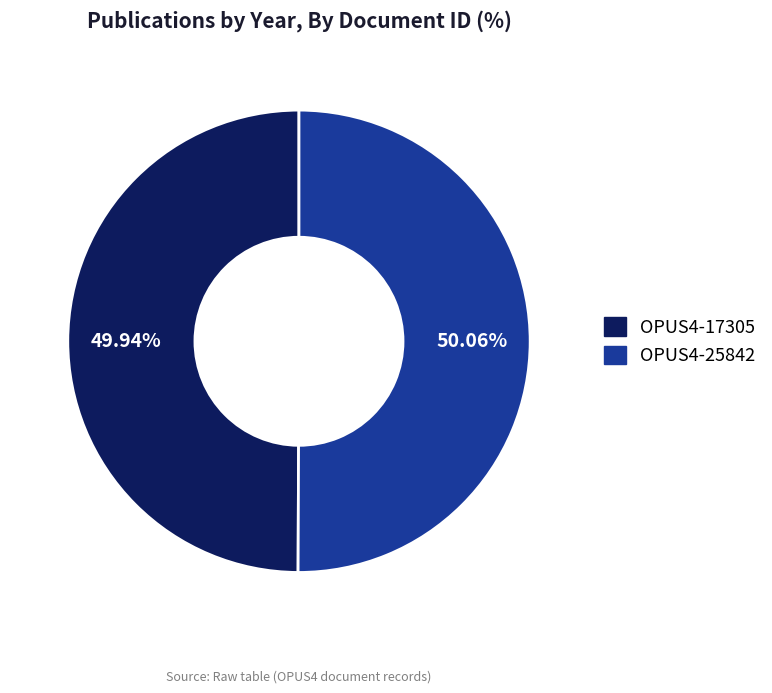

What is the ratio of the value at OPUS4-25842 to the value at OPUS4-17305?

1.0